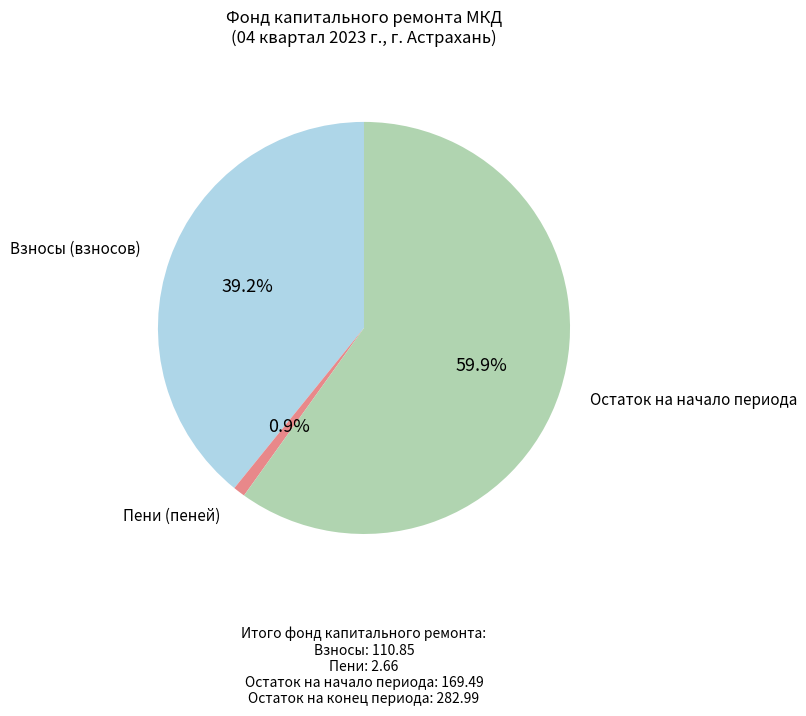

To the nearest percent, what is the average slice percentage?

33%